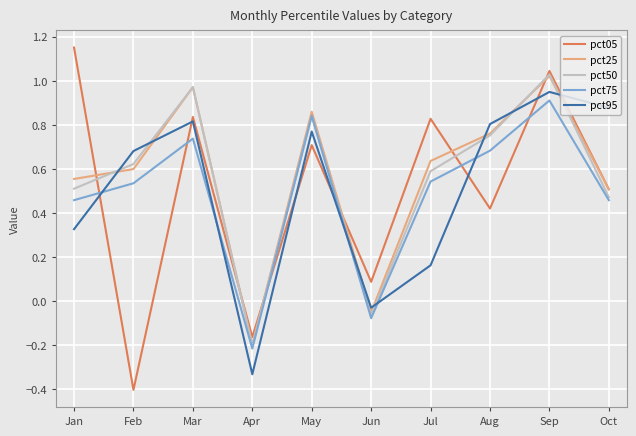

At which category does pct05 reach its first local valley?

Feb